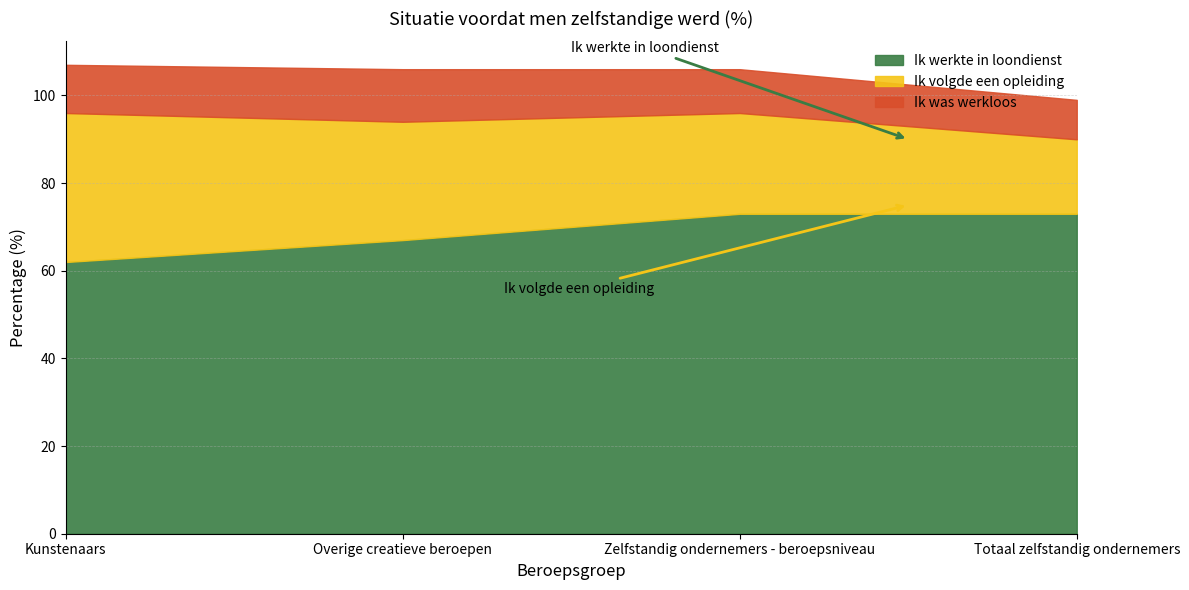

Which series has the largest total across all categories?

Ik werkte in loondienst